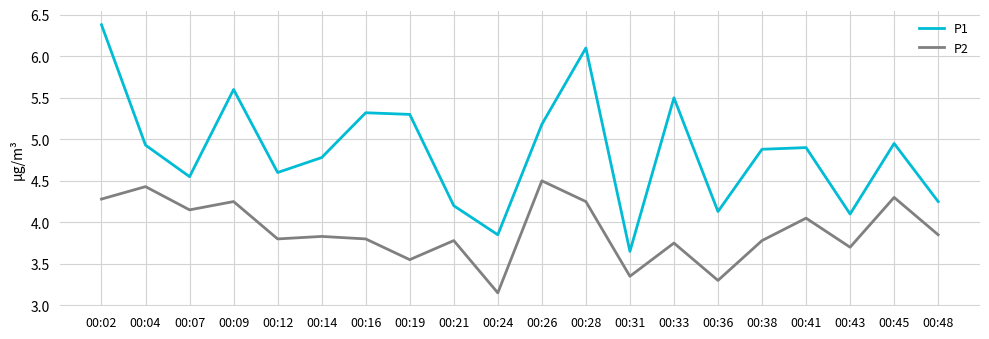

Rank the series at 00:07 from highest to lowest value.

P1, P2